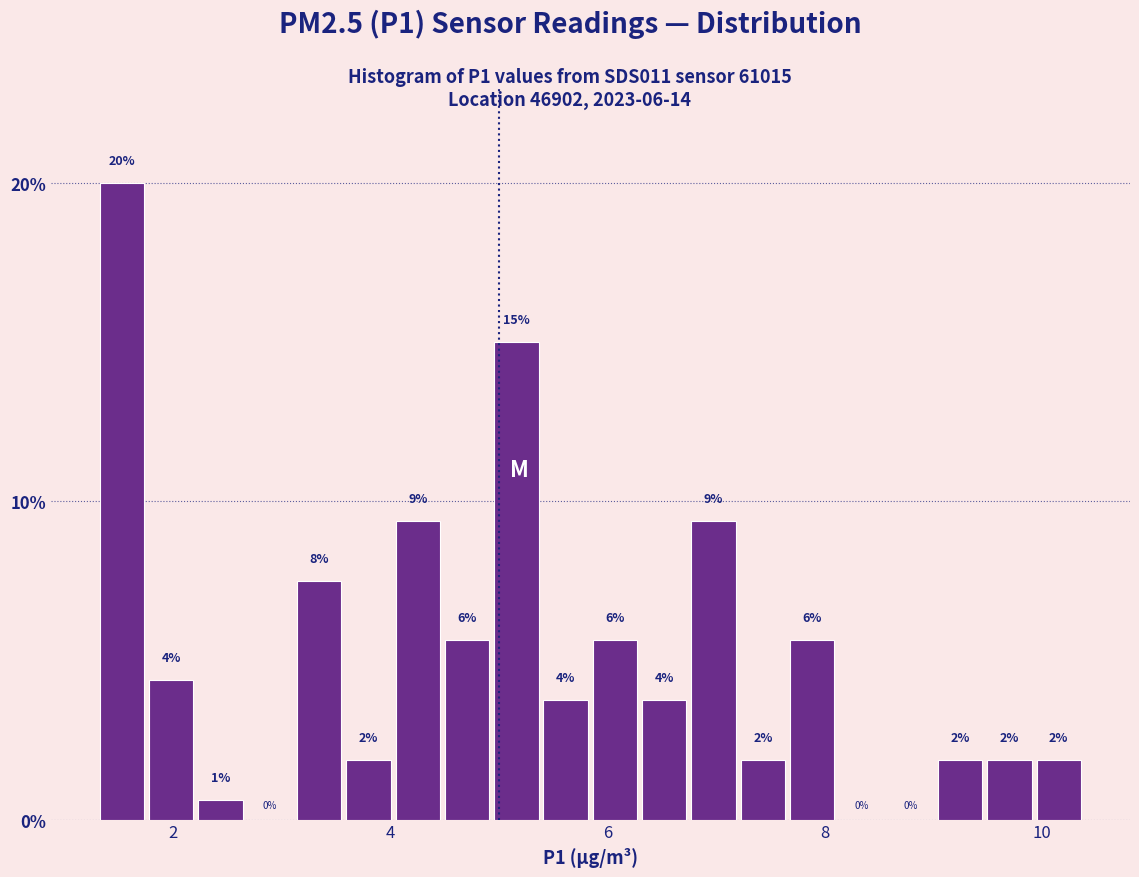

Read against the x-axis, roughly where is the centre of the tallest bar?

1.6